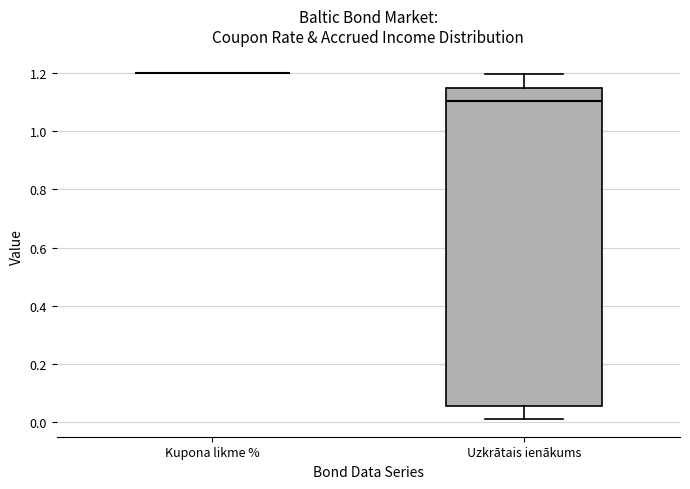

Comparing the boxes themselves (not the whiskers), which one is the tallest?

Uzkrātais ienākums